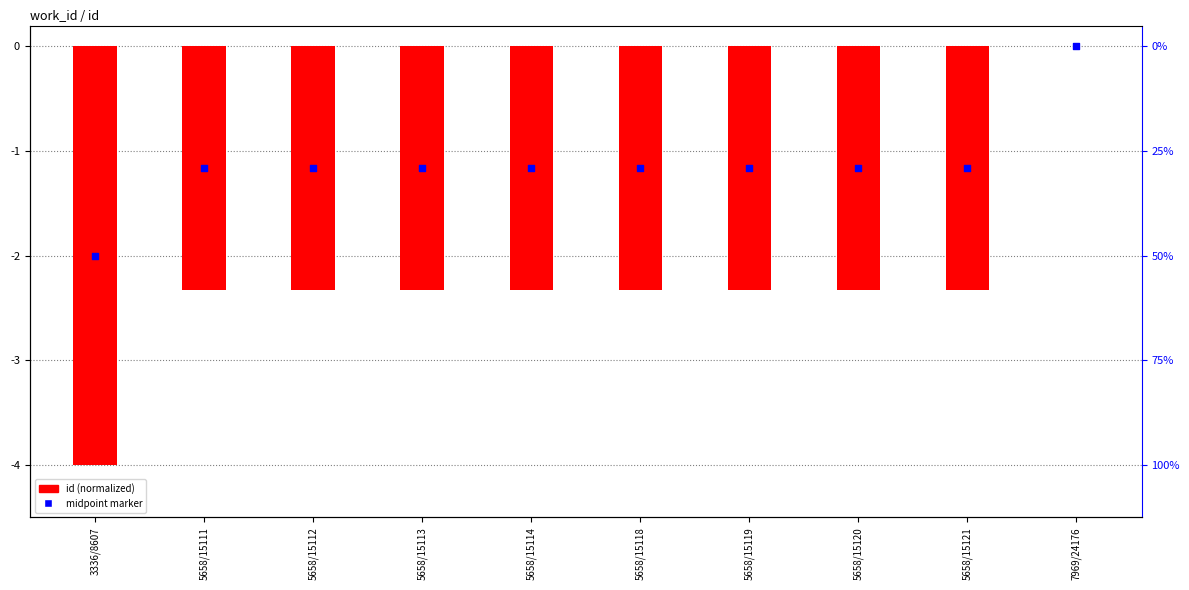

Which series contains the lowest Y value?

id (normalized)